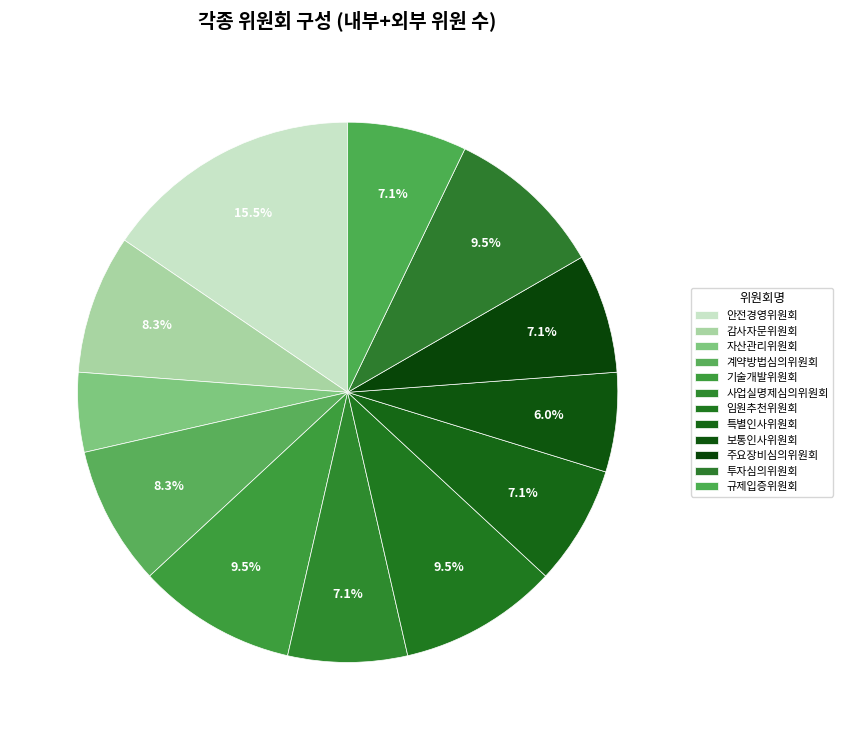

To the nearest percent, what percentage of the pie is 감사자문위원회?

8%